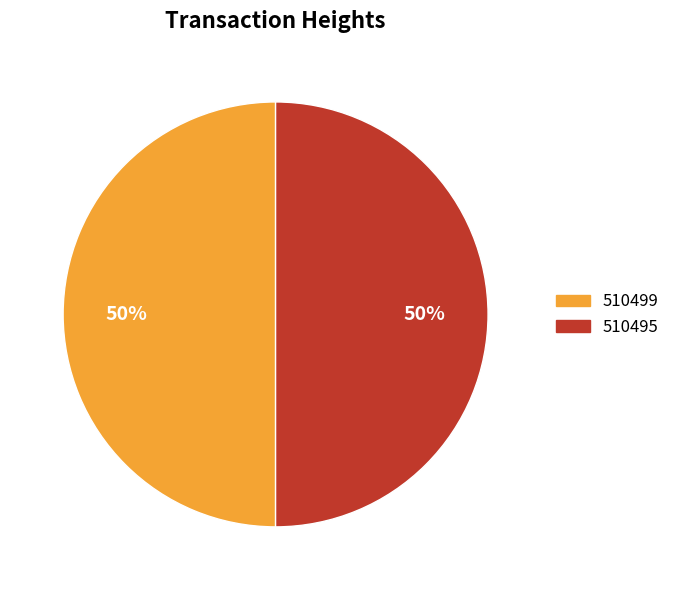

To the nearest percent, what is the combined percentage of 510495 and 510499?

100%